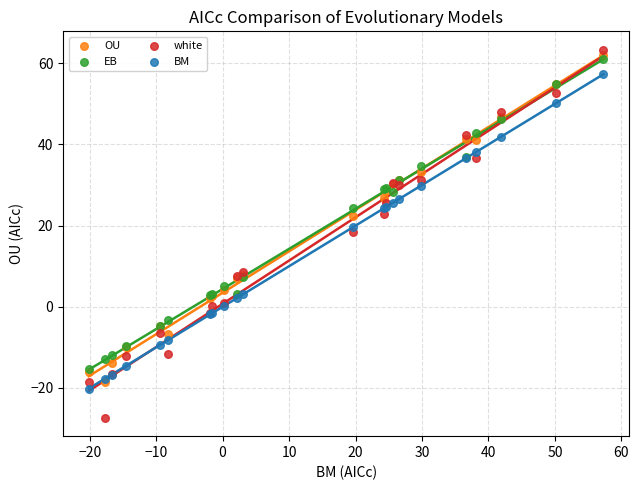

In the white series, what Y value is closest to 17?

18.5